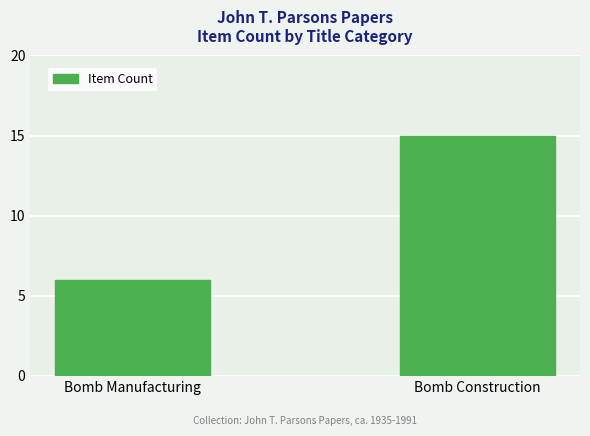

Reading right to left, transcribe all the data shown in this chart.

Bomb Construction=15	Bomb Manufacturing=6